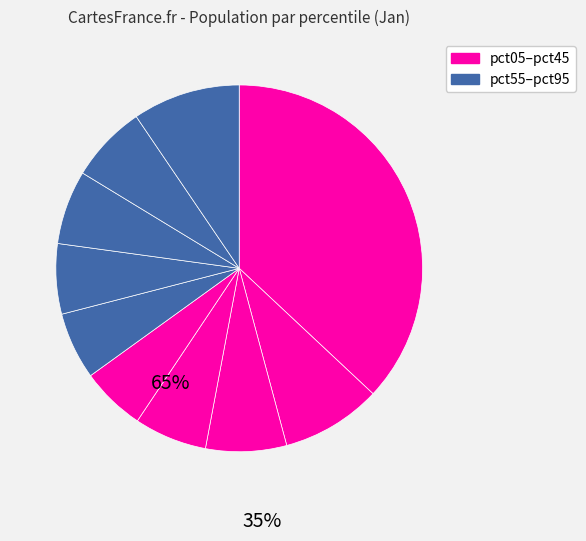

How many segments does this pie chart have?

10